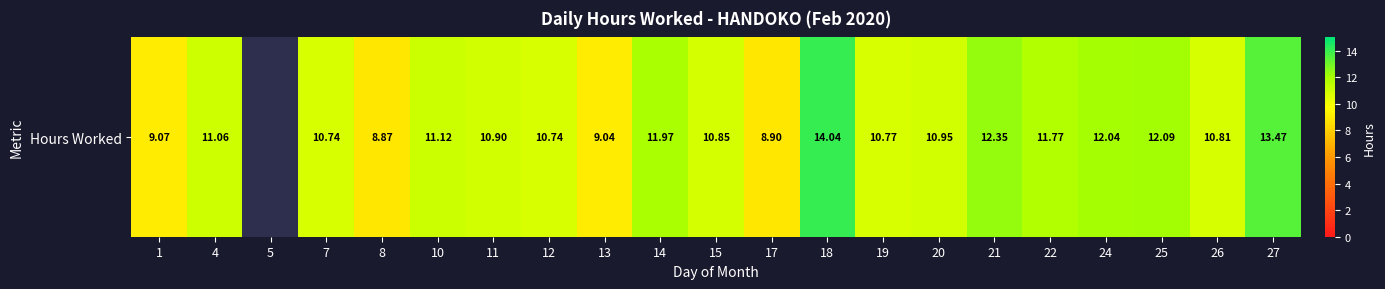

At which label is the value closest to 7?

8